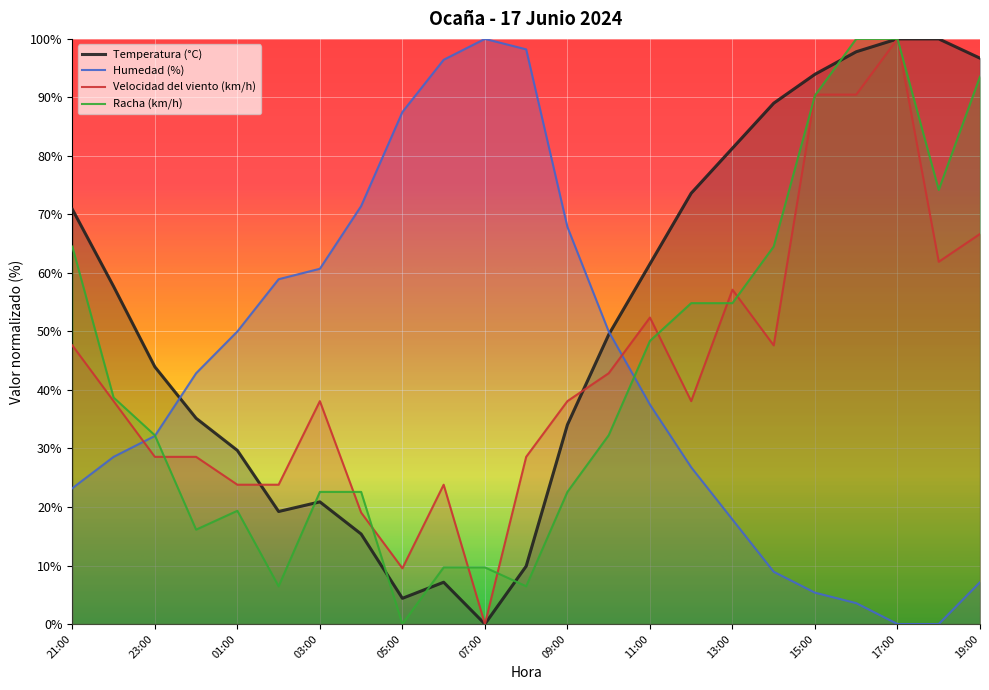

True or false: Temperatura (°C) and Velocidad del viento (km/h) cross at least once.

True